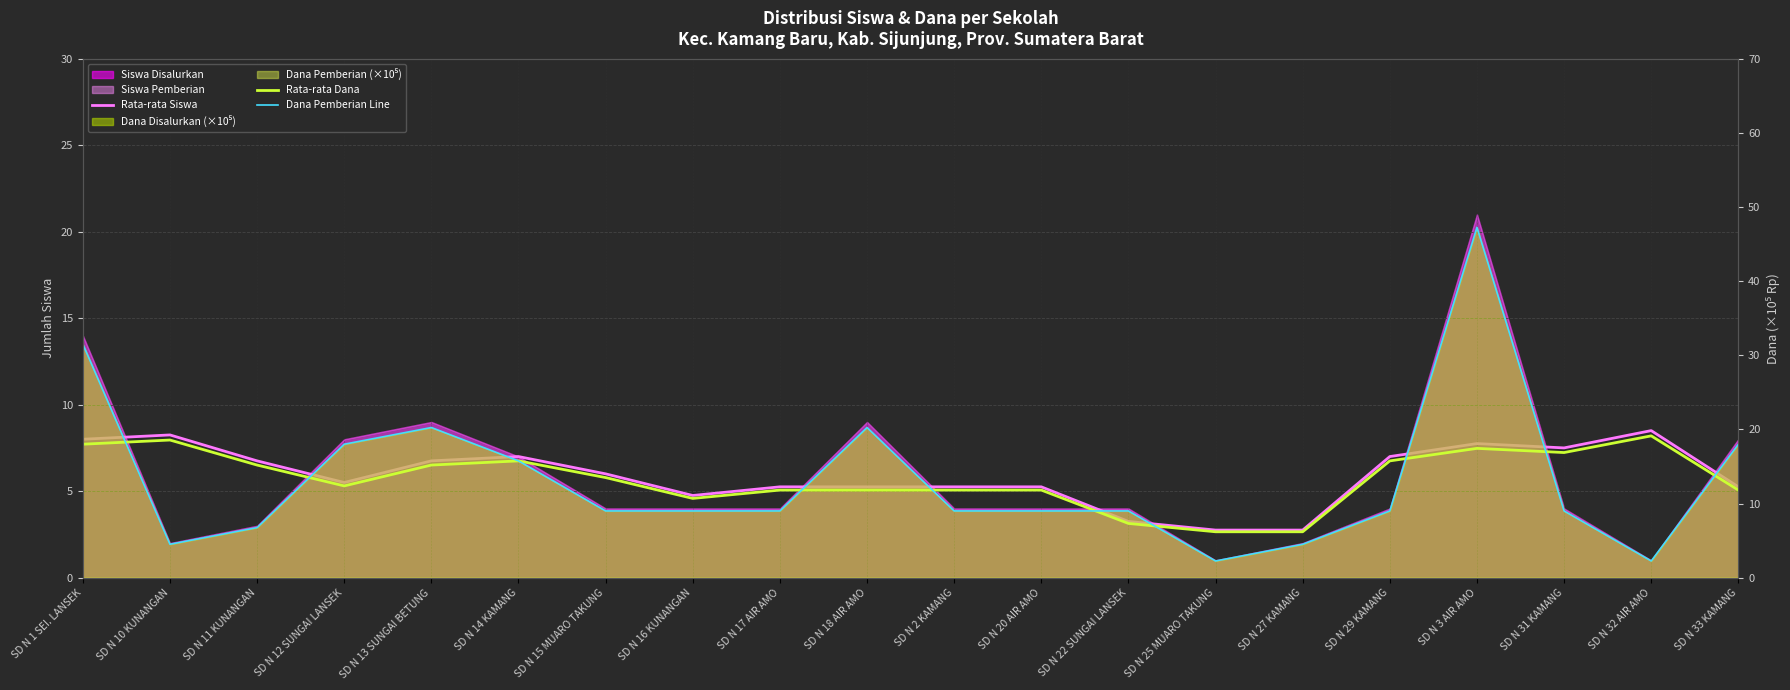

Where does the Rata-rata Dana series first go above 13?

SD N 1 SEI. LANSEK